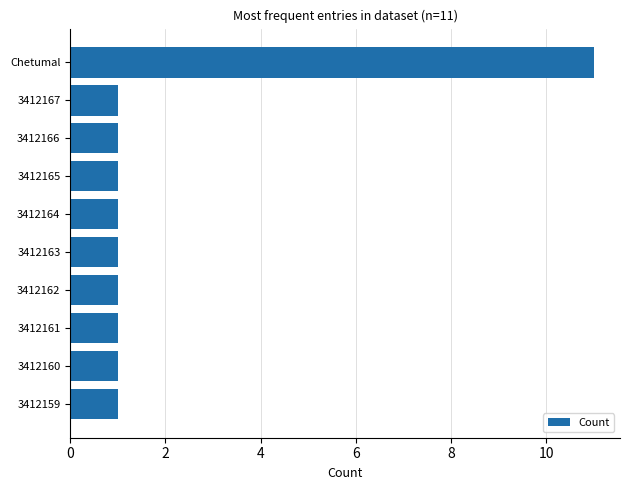

Reading top to bottom, what are all the values shown in this chart?

11	1	1	1	1	1	1	1	1	1